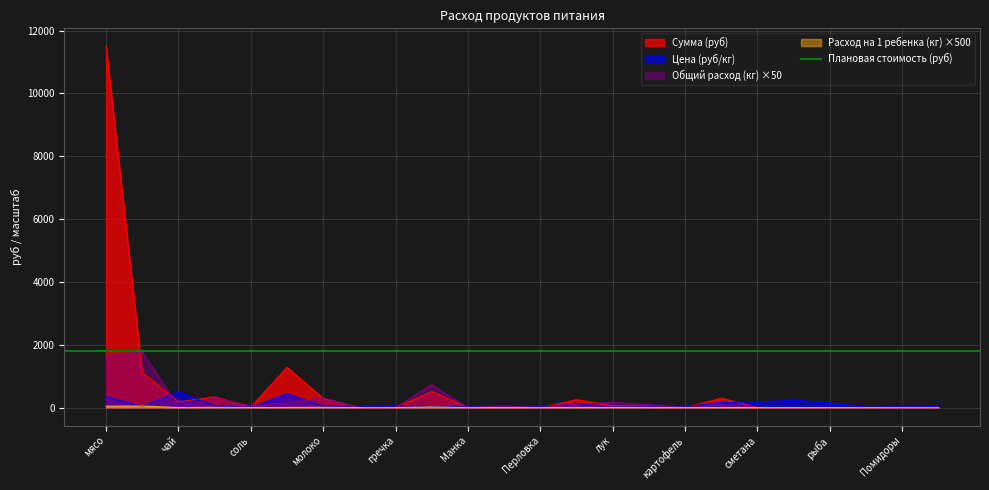

Which series has the largest total across all categories?

Сумма (руб)